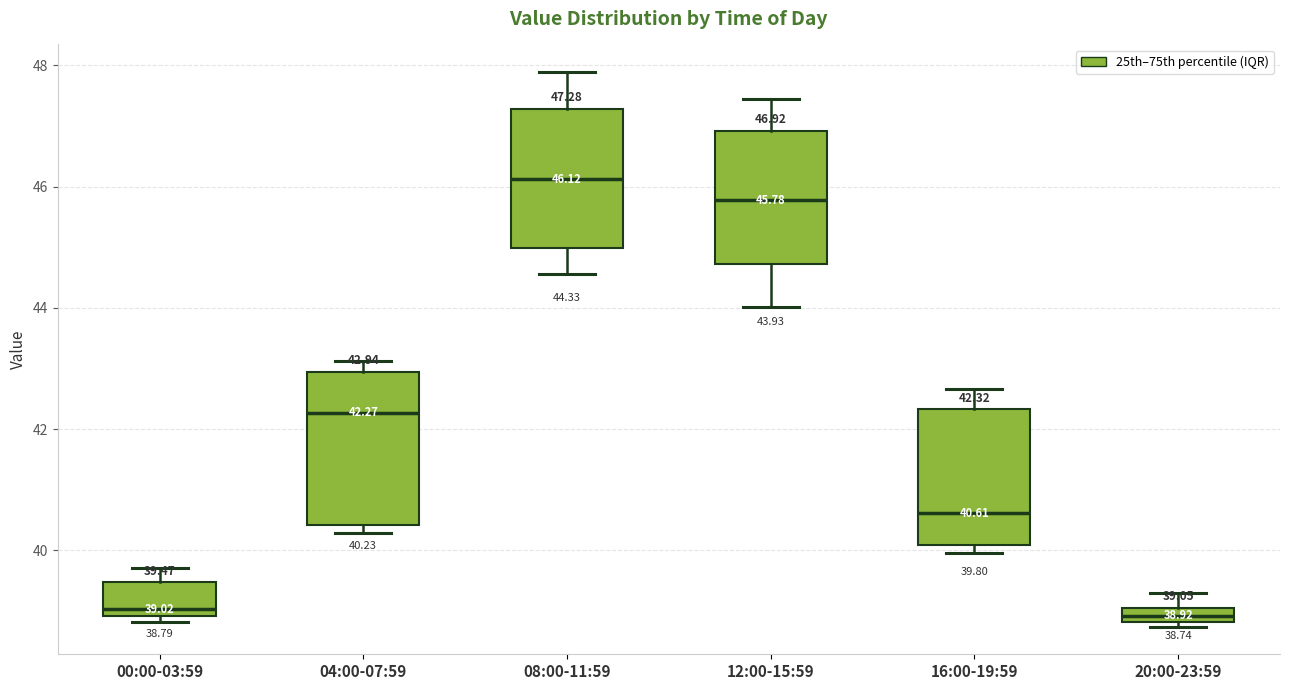

Which box is the tallest, from its lower edge to its upper edge?

04:00-07:59